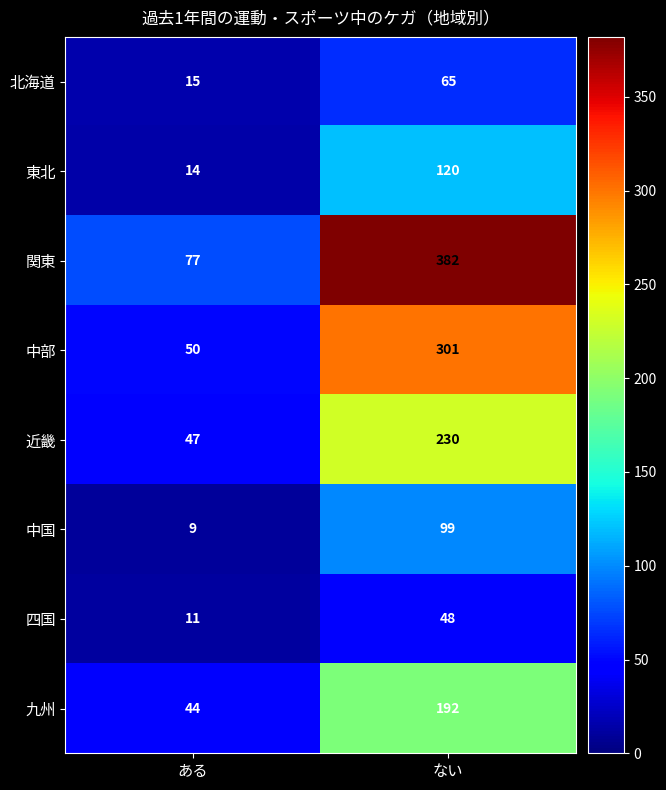

Where is 近畿 nearest to the value 138?

ある